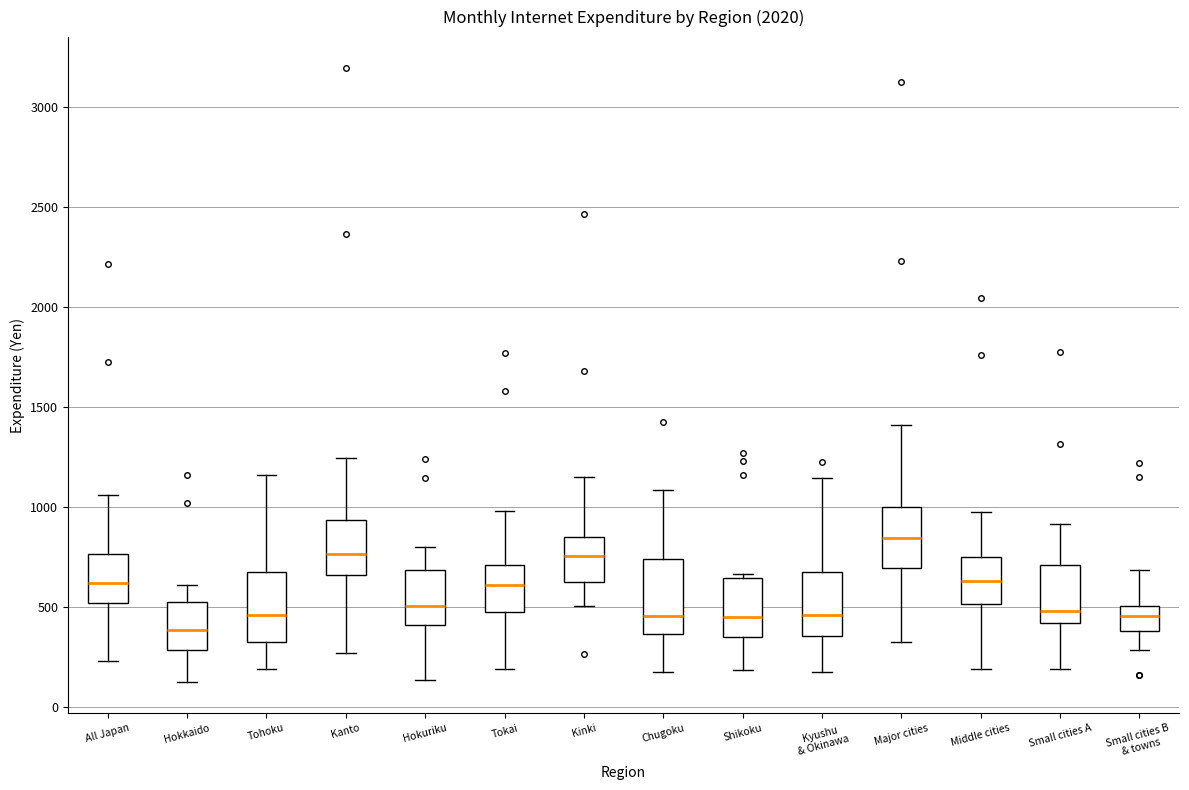

Which box's median line is the highest?

Major cities